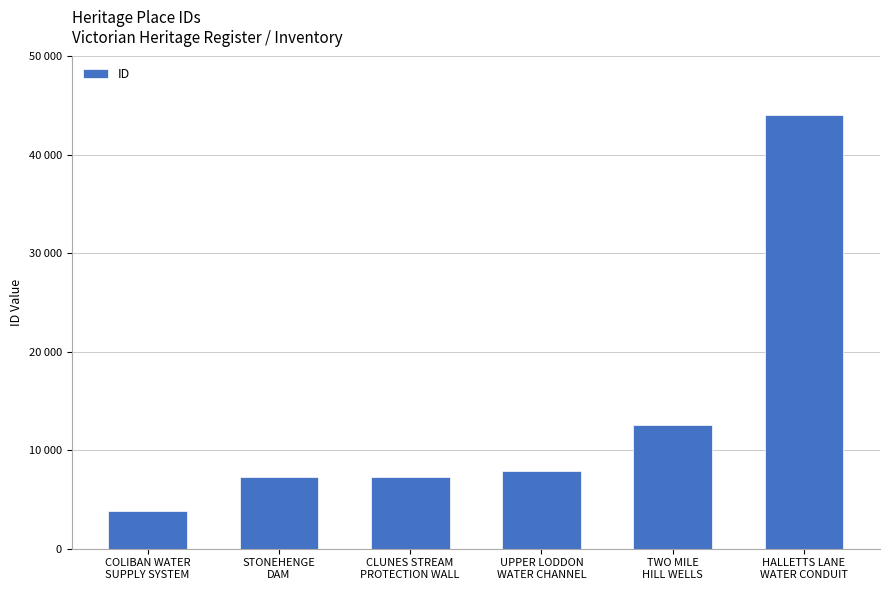

Reading right to left, what are all the values shown in this chart?

HALLETTS LANE
WATER CONDUIT=44024	TWO MILE
HILL WELLS=12606	UPPER LODDON
WATER CHANNEL=7878	CLUNES STREAM
PROTECTION WALL=7281	STONEHENGE
DAM=7280	COLIBAN WATER
SUPPLY SYSTEM=3784